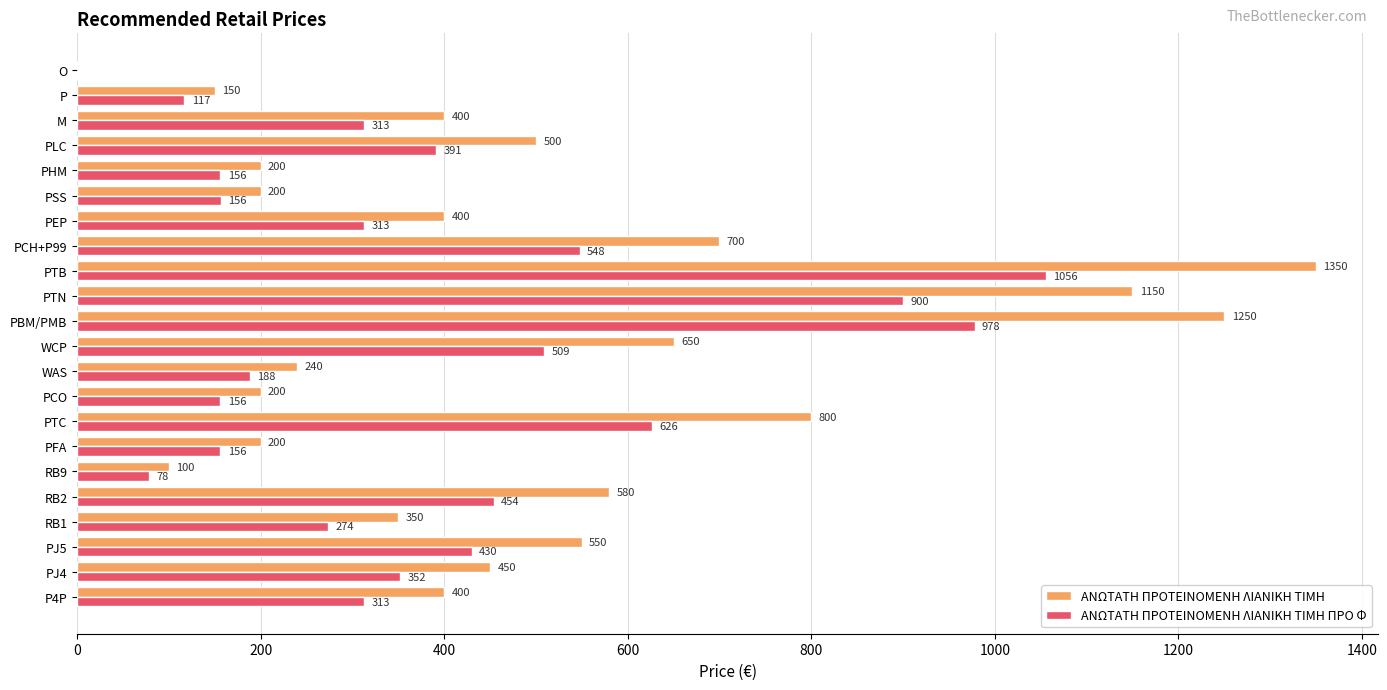

Which series changed the most between PJ5 and PFA?

ΑΝΩΤΑΤΗ ΠΡΟΤΕΙΝΟΜΕΝΗ ΛΙΑΝΙΚΗ TIMH